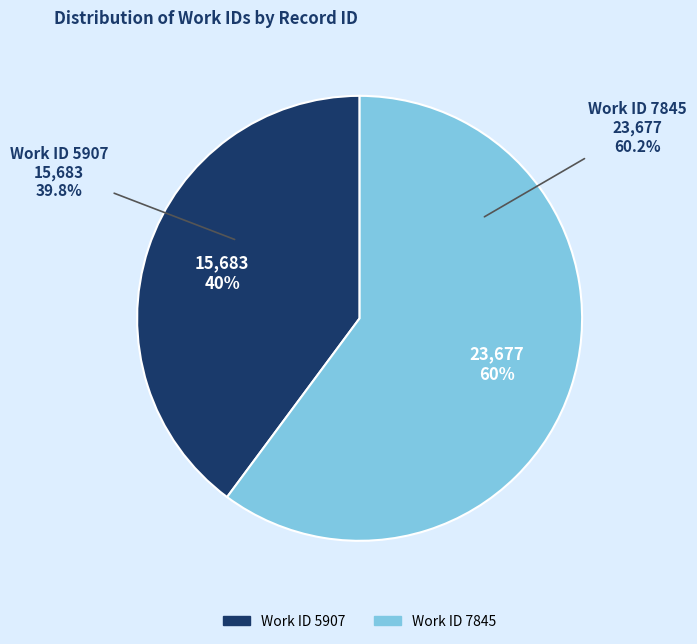

Which slice is the smallest?

5907